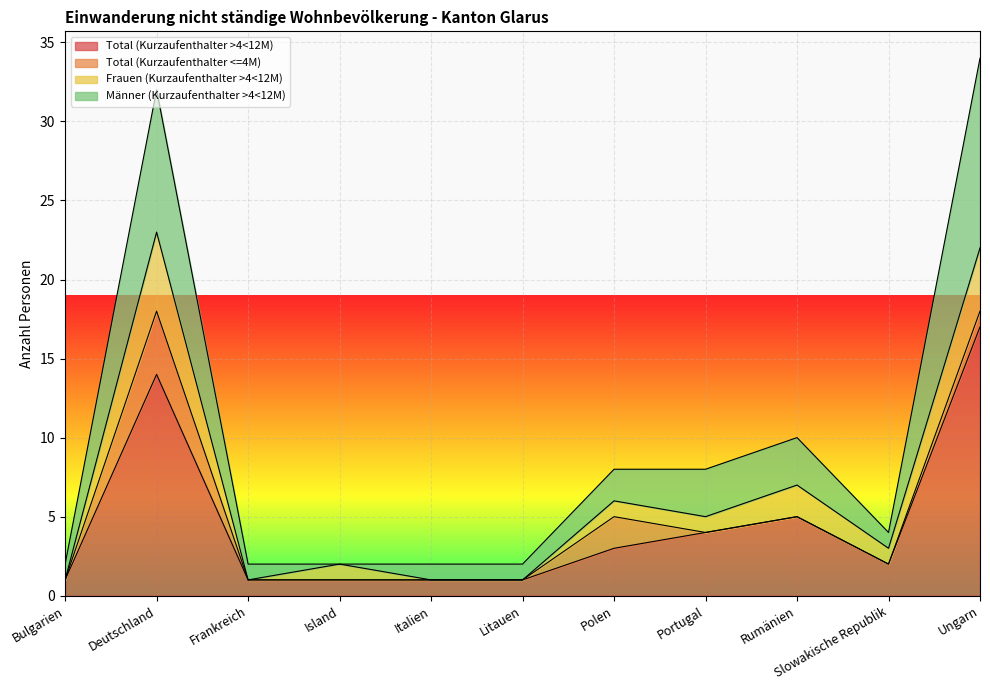

What is the label of the 2nd point from the left?

Deutschland